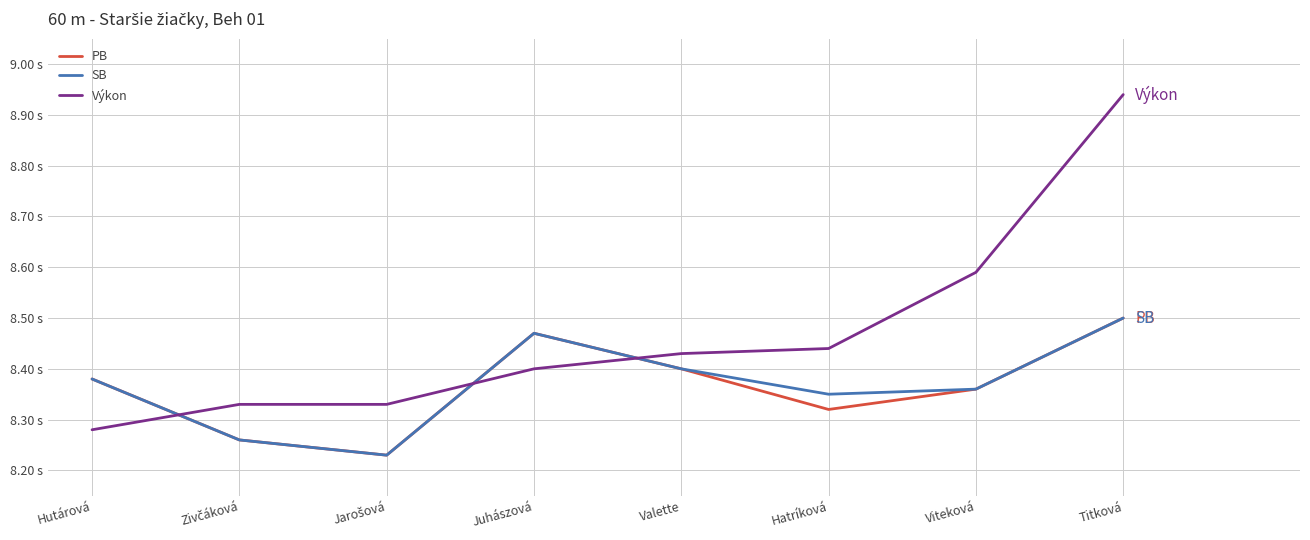

What position from the left is Viteková?

7